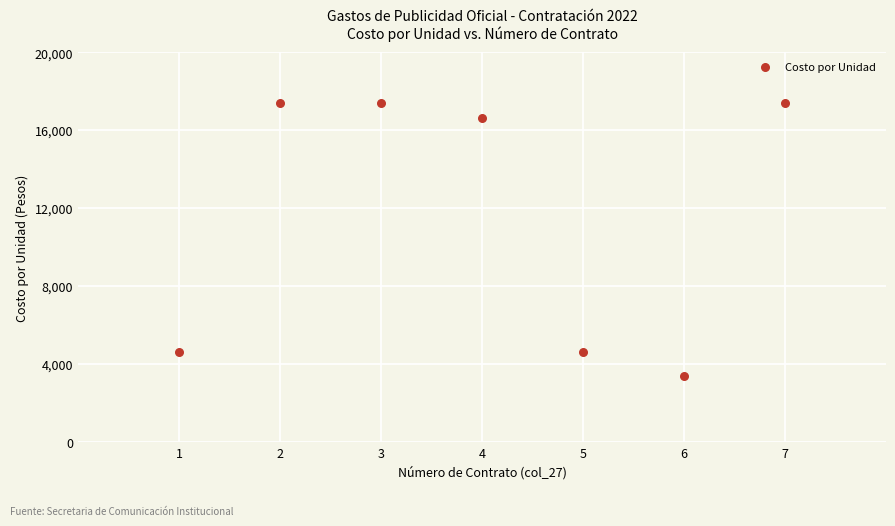

What is the range of X values (max minus min)?

6